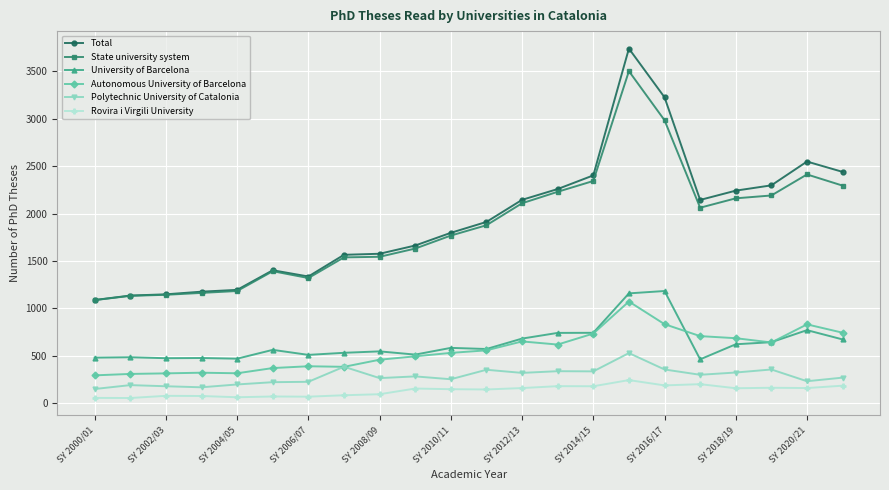

What is the value of the State university system point at the 12th from the left?

1877